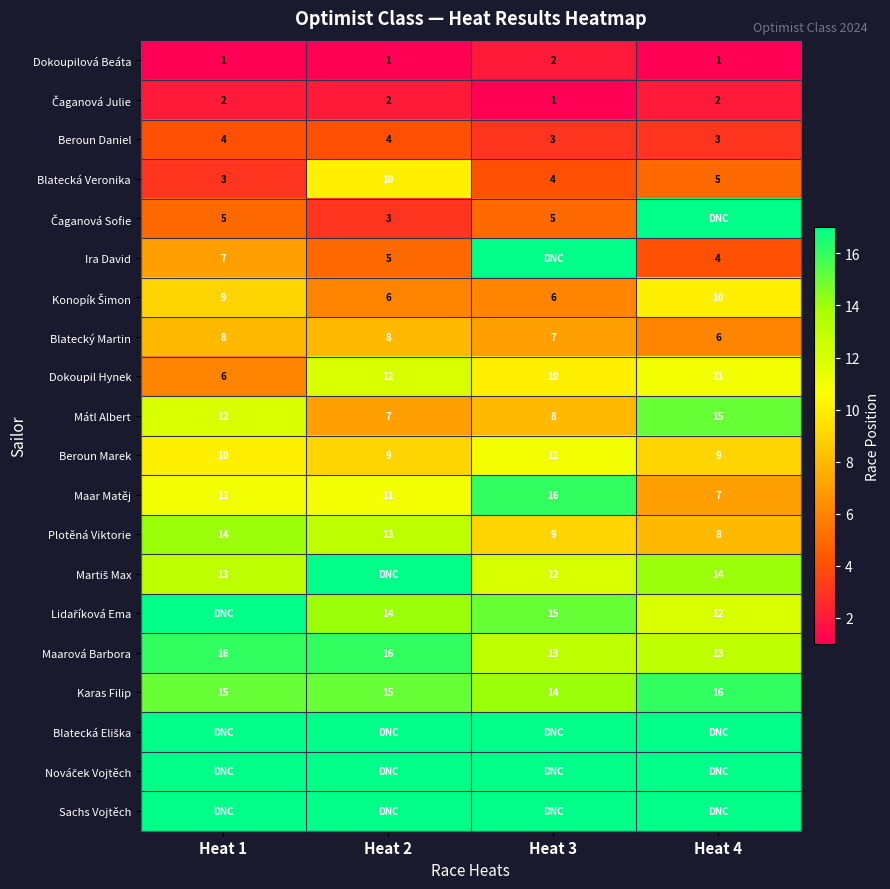

What is the sum of the Mátl Albert values at Heat 1 and Heat 4?

27